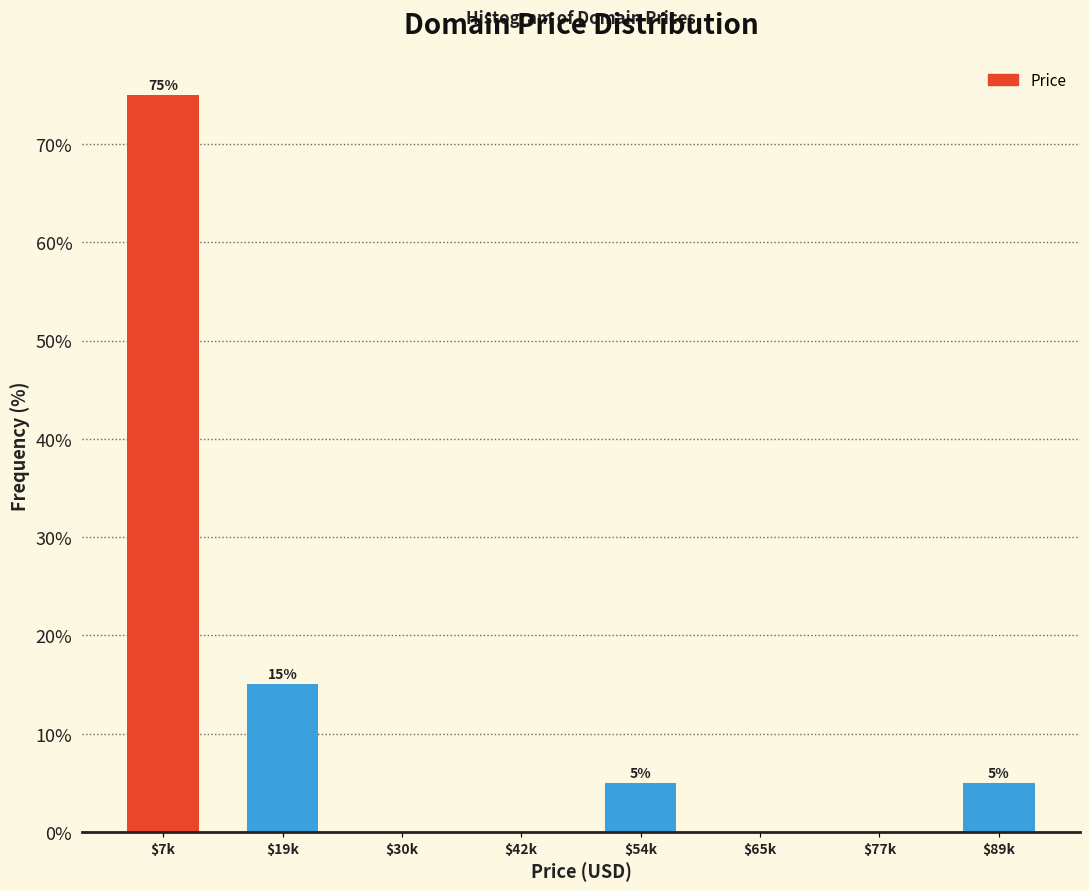

Is it true that the value at $30k is 0?

True